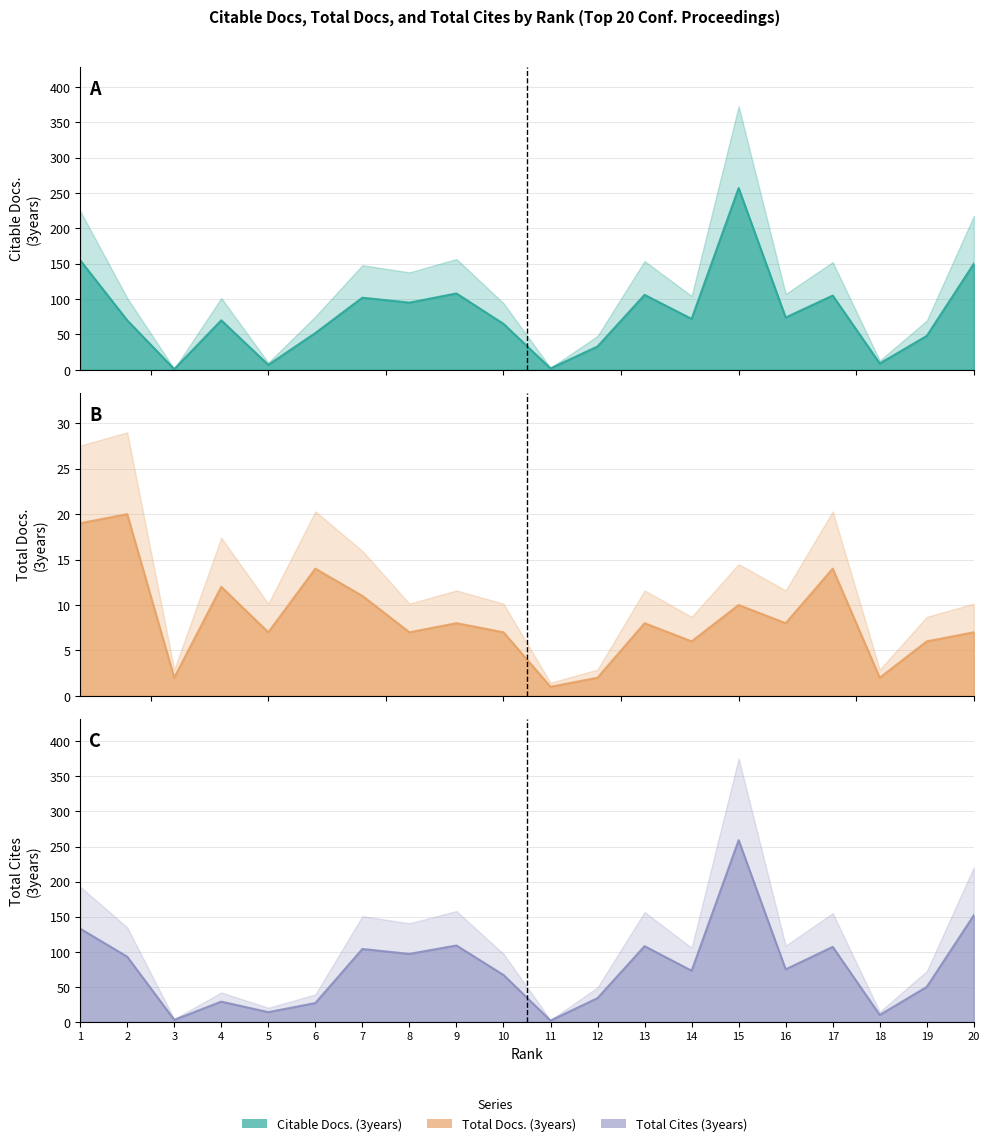

In Total Cites (3years), how many points are lower than both neighbors (excluding endpoints)?

7